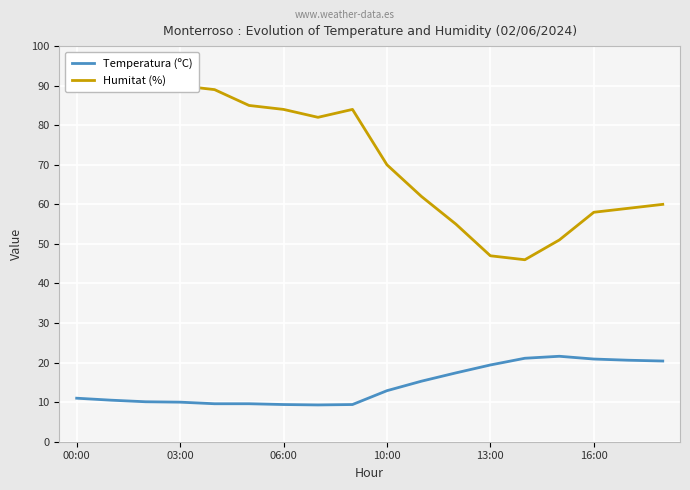

What is the maximum value for Temperatura (ºC)?

21.6